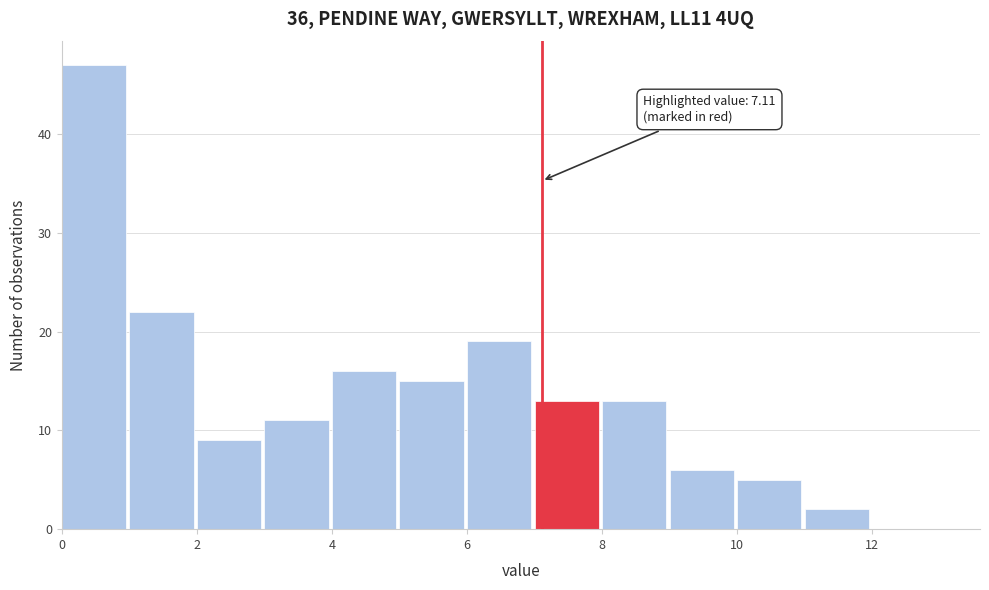

Which range on the x-axis has the tallest bar?

0 to 1